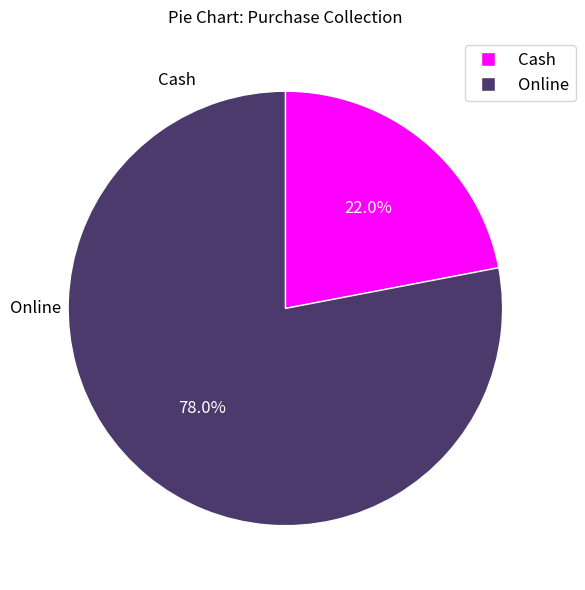

How many segments does this pie chart have?

2